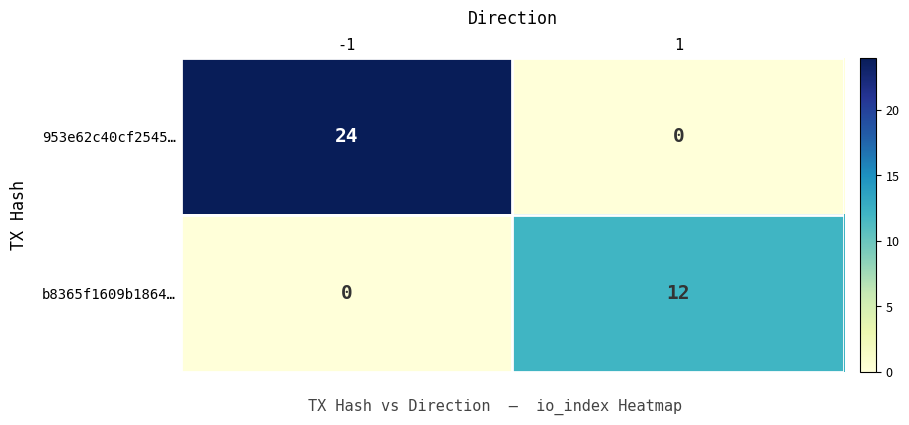

Which series has the largest total across all categories?

953e62c40cf2545…